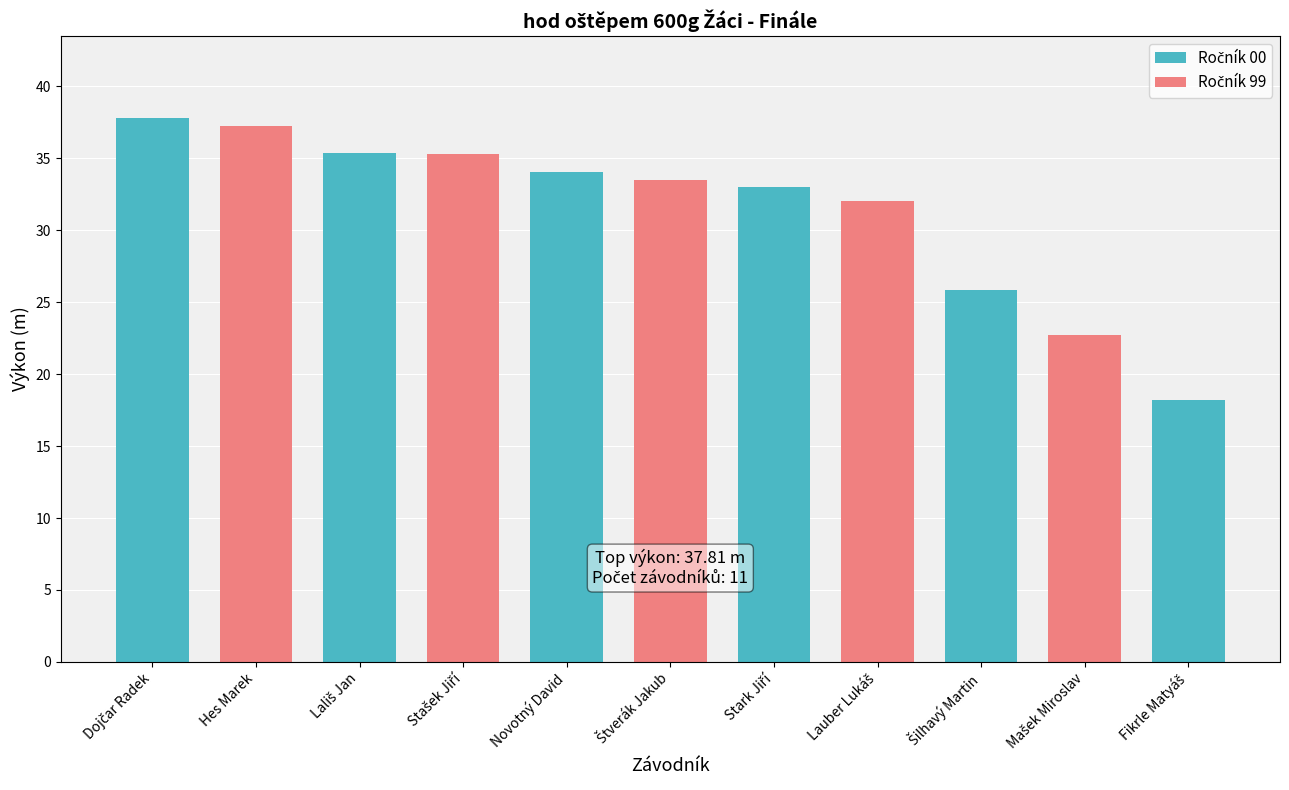

List the labels in order of value, smallest first.

Fikrle Matyáš, Mašek Miroslav, Šilhavý Martin, Lauber Lukáš, Stark Jiří, Štverák Jakub, Novotný David, Stašek Jiří, Lališ Jan, Hes Marek, Dojčar Radek